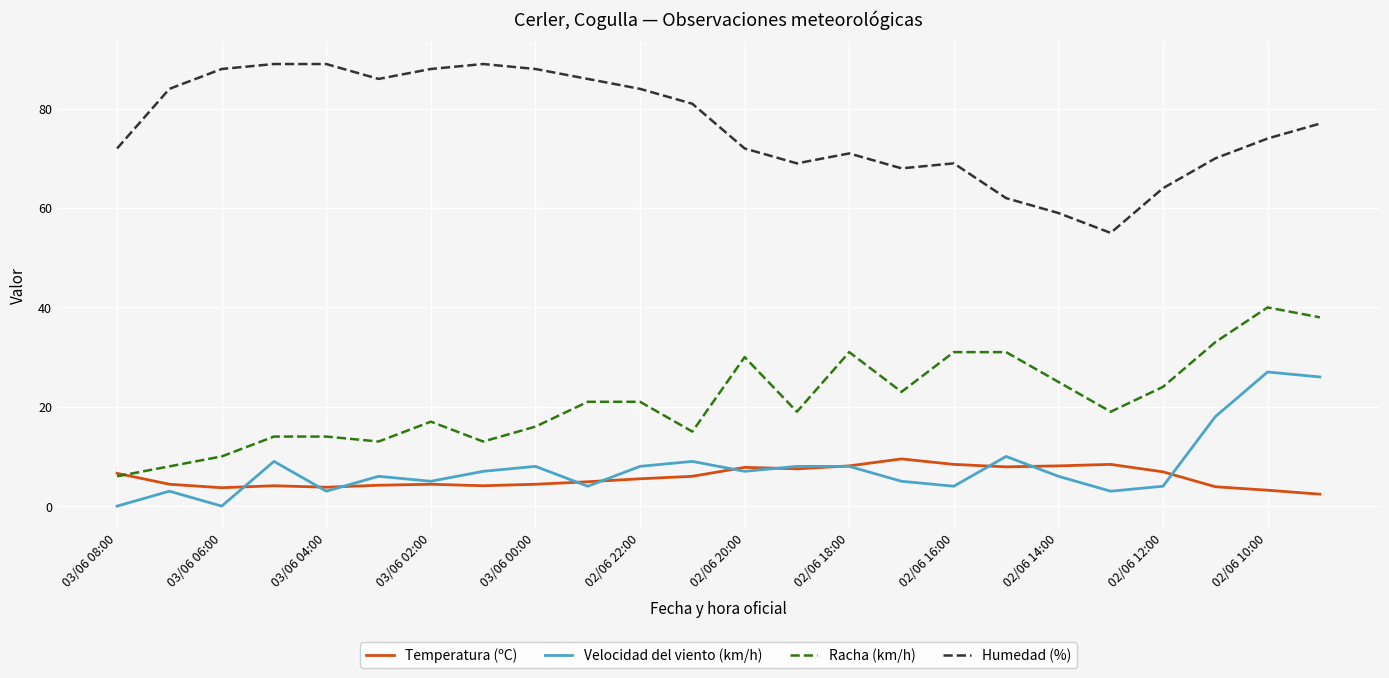

True or false: Racha (km/h) and Velocidad del viento (km/h) intersect in this chart.

False